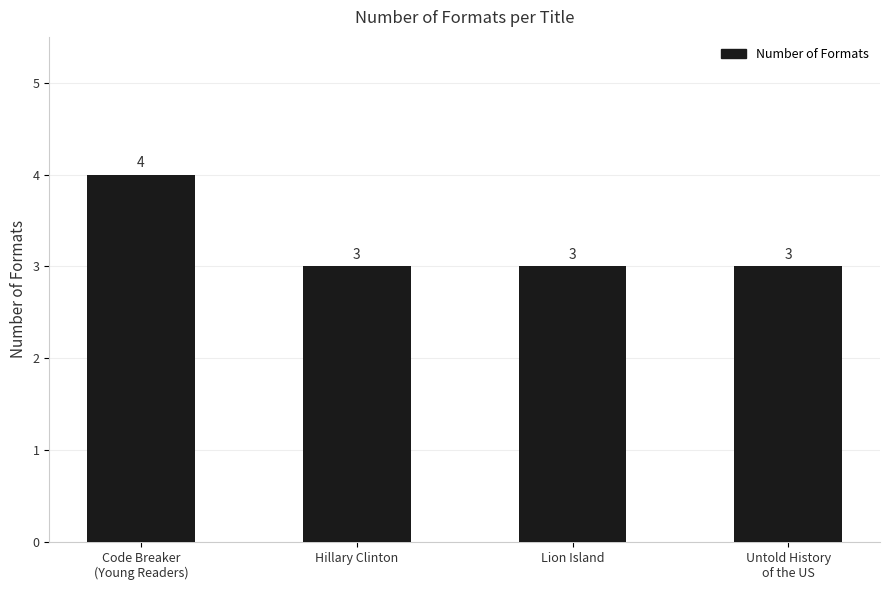

What is the smallest value displayed?

3